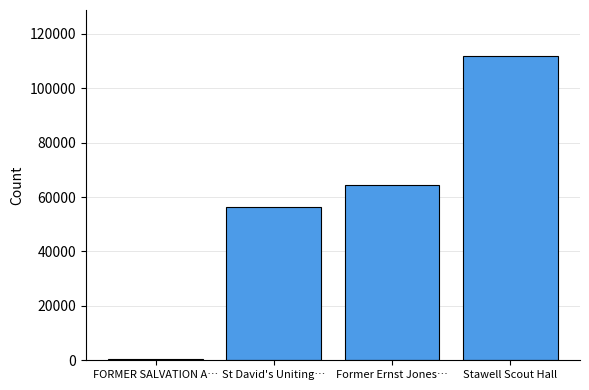

Reading left to right, extract all data points from this chart.

FORMER SALVATION A…=402	St David's Uniting…=56392	Former Ernst Jones…=64288	Stawell Scout Hall=111991